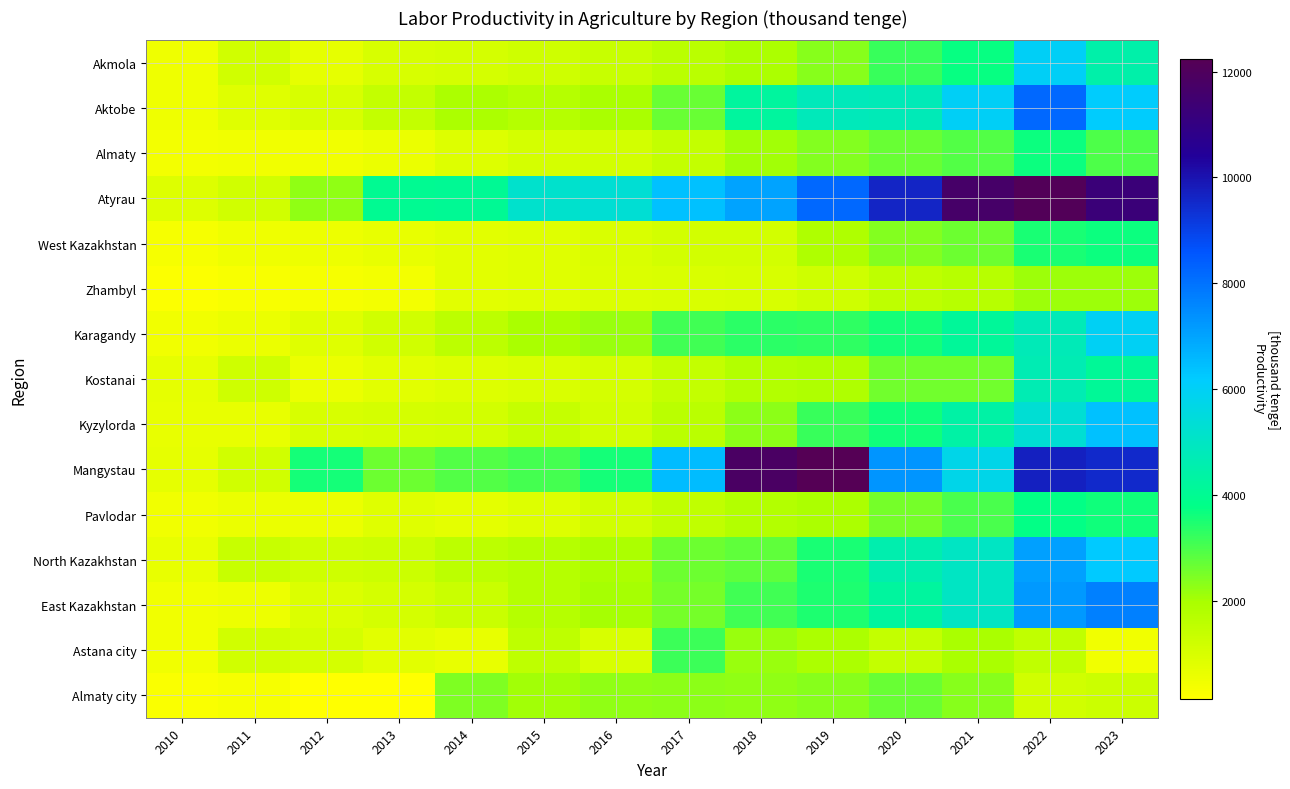

What is the minimum value shown in the chart?

147.7